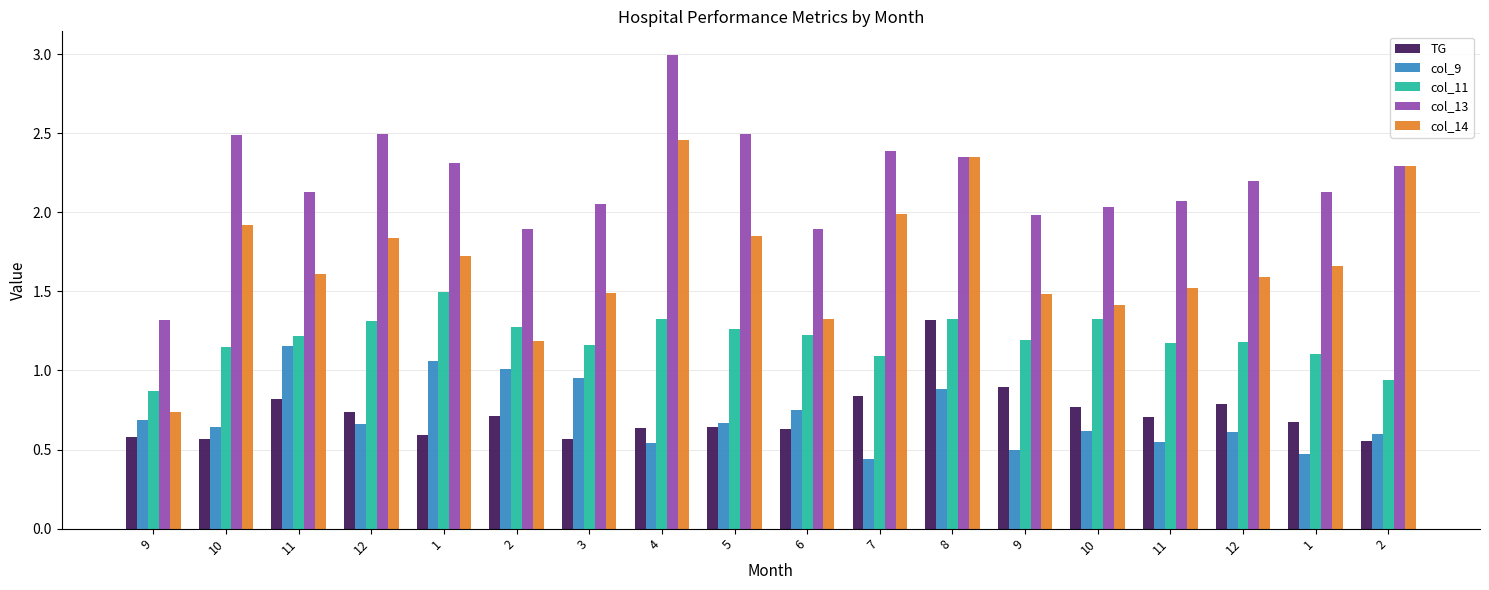

What is the approximate value of col_13 at 6?

1.9